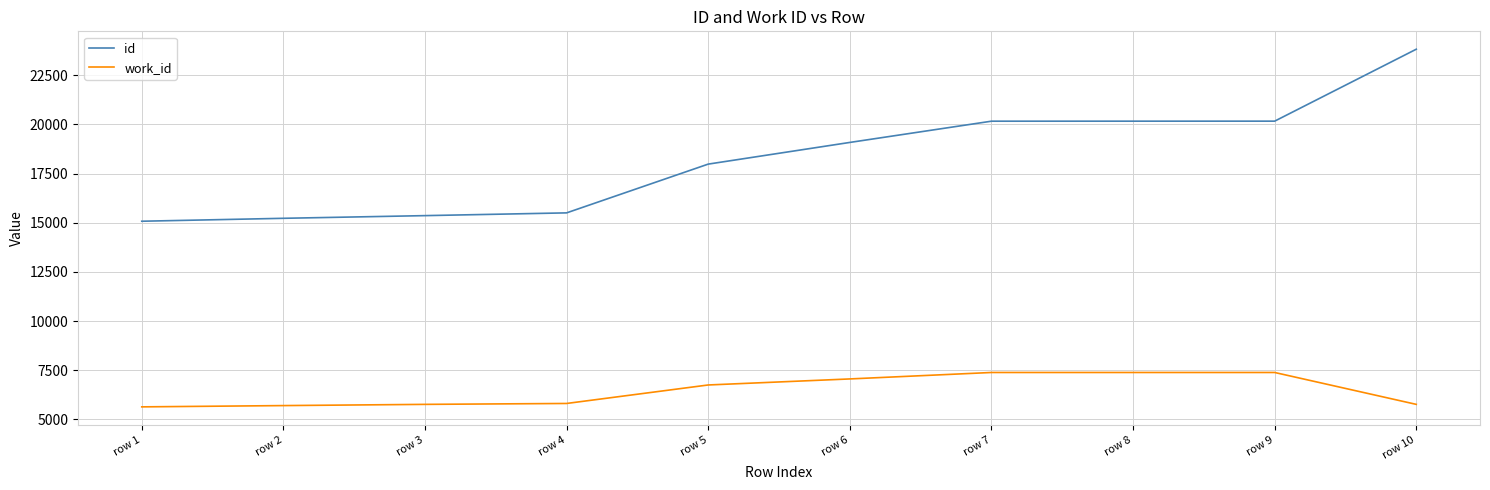

What are all the series names shown in the legend?

id, work_id